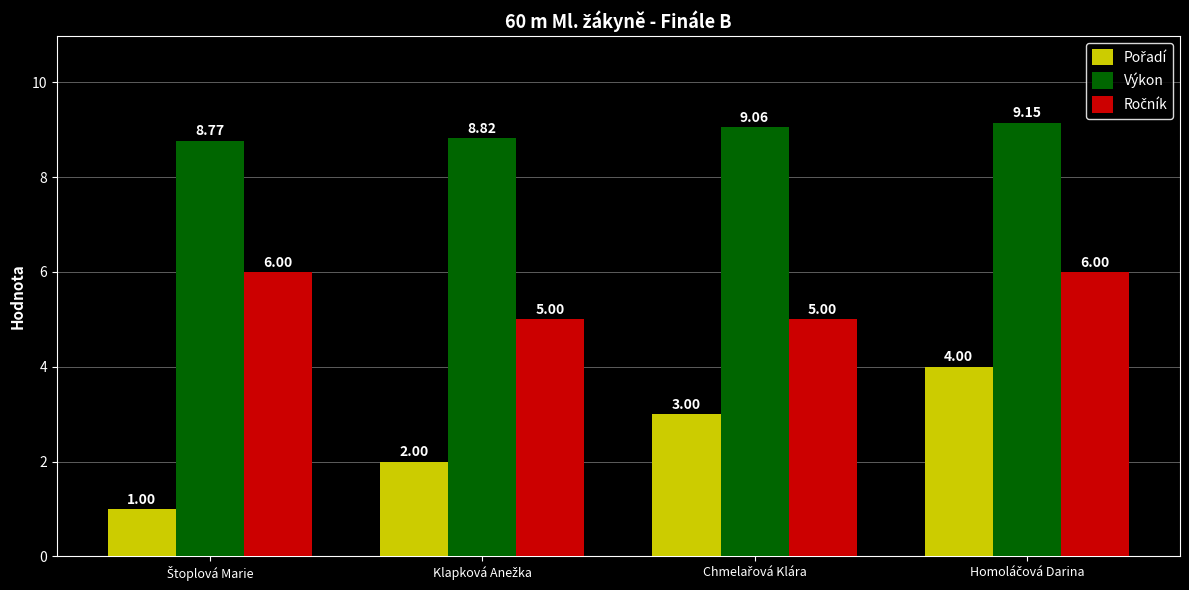

What is the difference between the maximum and second lowest values in the Výkon series?

0.3